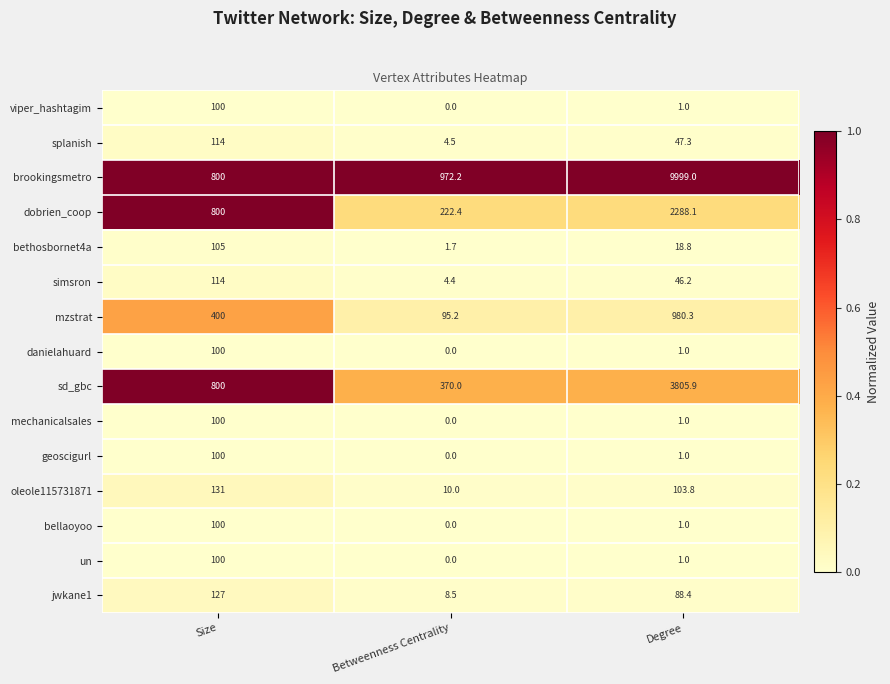

At which category is the sum across all series the highest?

Degree